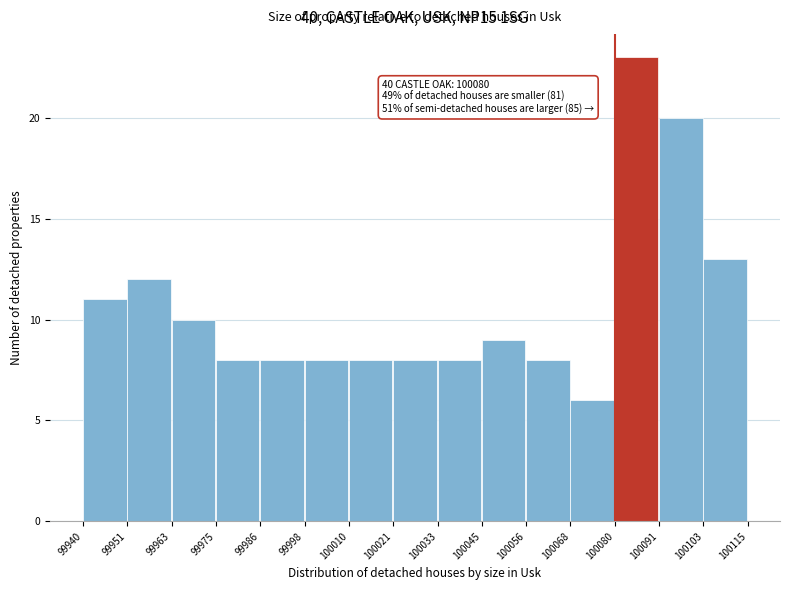

Which range on the x-axis has the tallest bar?

100080 to 100091